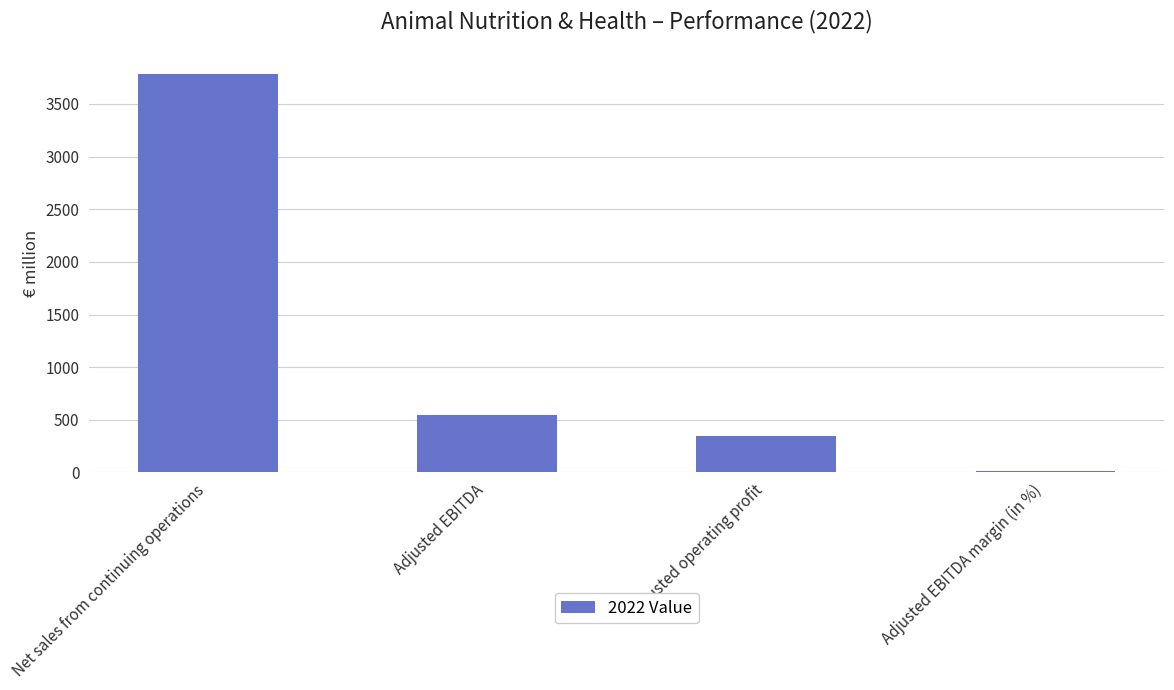

What is the difference between the maximum and minimum values?

3773.6